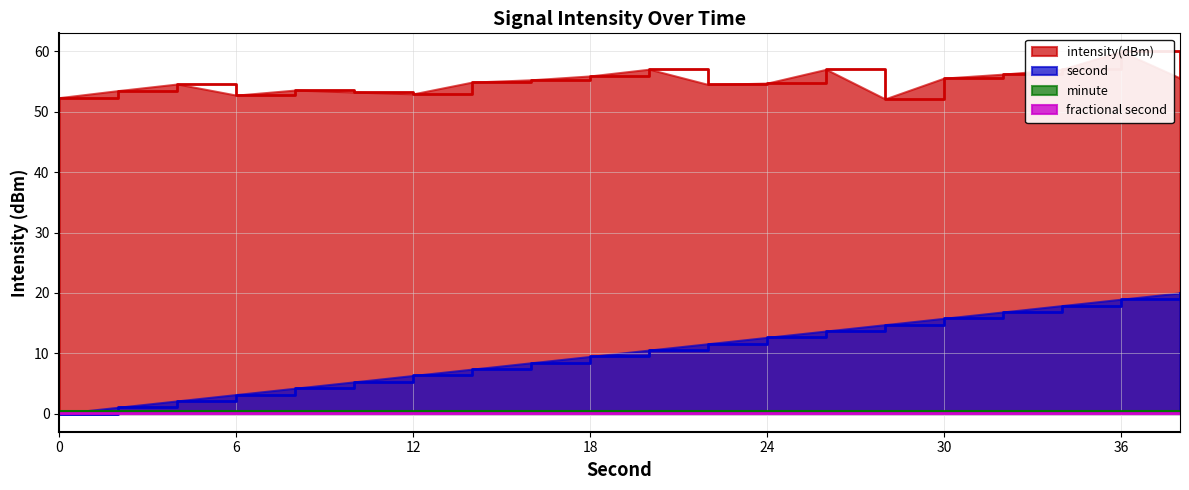

What is the highest value of the second series?

20.0